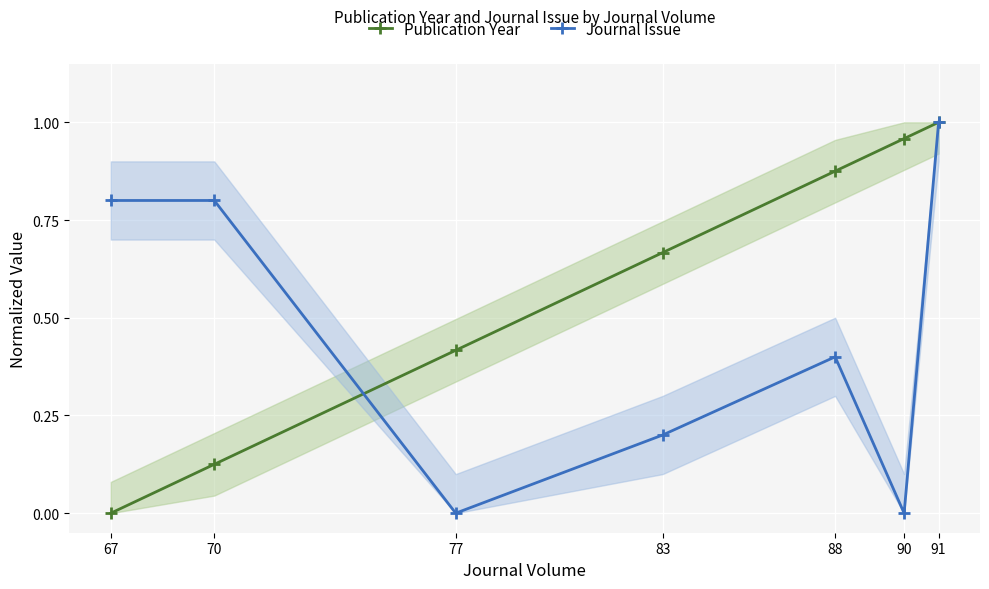

List the series in order of their overall mean, highest first.

Publication Year, Journal Issue